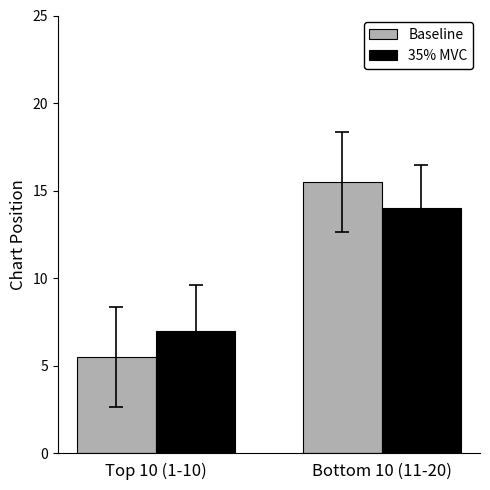

Reading right to left, transcribe all the data shown in this chart.

Baseline: 15.5	5.5
35% MVC: 14.0	7.0